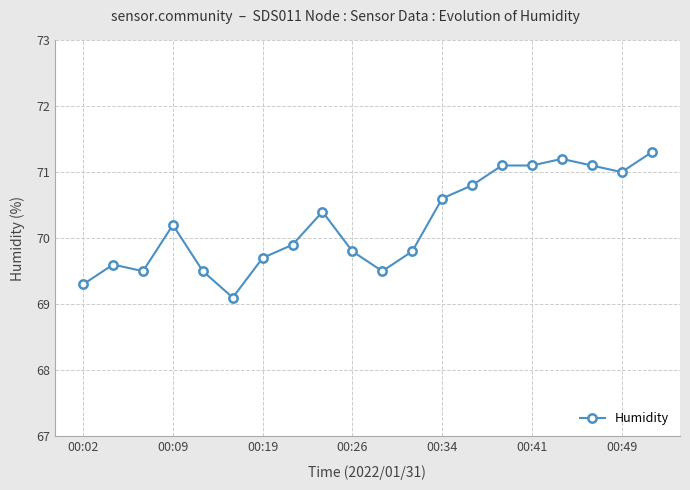

What is the value of the 6th point from the left?

69.1